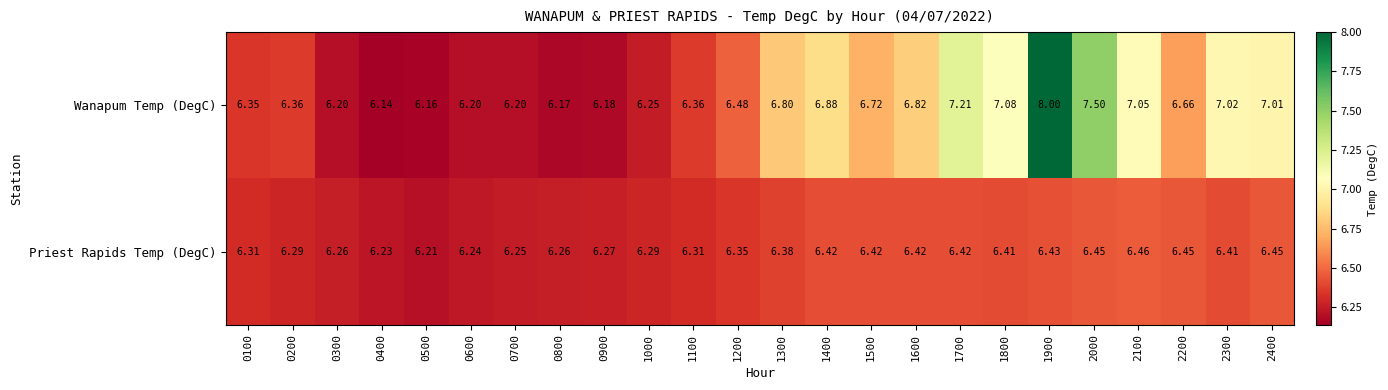

Rank the series by their average value, from lowest to highest.

Priest Rapids Temp (DegC), Wanapum Temp (DegC)